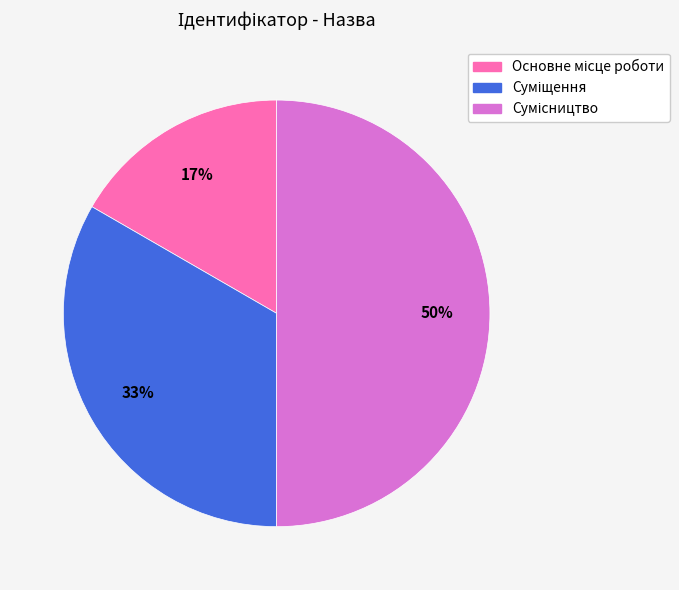

To the nearest percent, what is the difference between the largest and smallest slice percentages?

33%